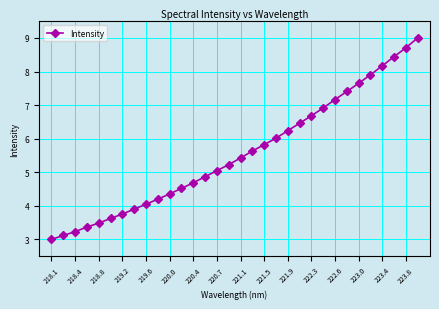

Reading left to right, what are all the values shown in this chart?

3.0	3.1	3.2	3.4	3.5	3.6	3.8	3.9	4.1	4.2	4.4	4.5	4.7	4.9	5.0	5.2	5.4	5.6	5.8	6.0	6.2	6.5	6.7	6.9	7.2	7.4	7.6	7.9	8.2	8.4	8.7	9.0